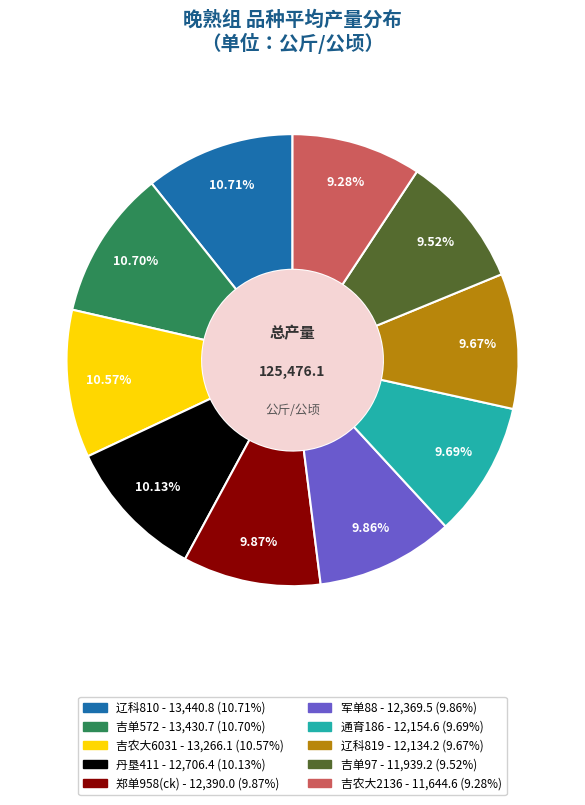

Is it true that 吉农大2136 is 1% of the pie?

False